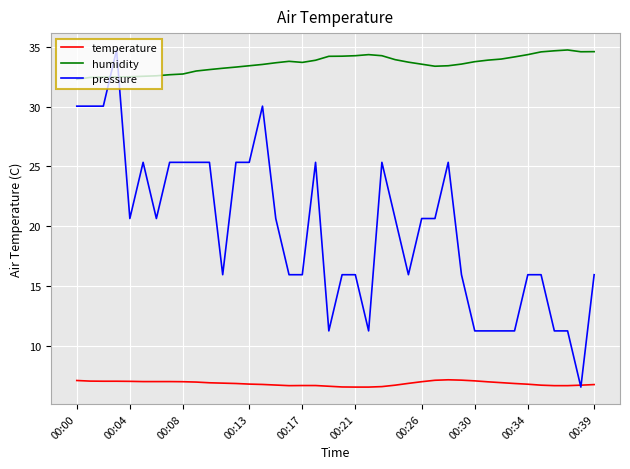

Rank the series by their average value, from lowest to highest.

temperature, pressure, humidity